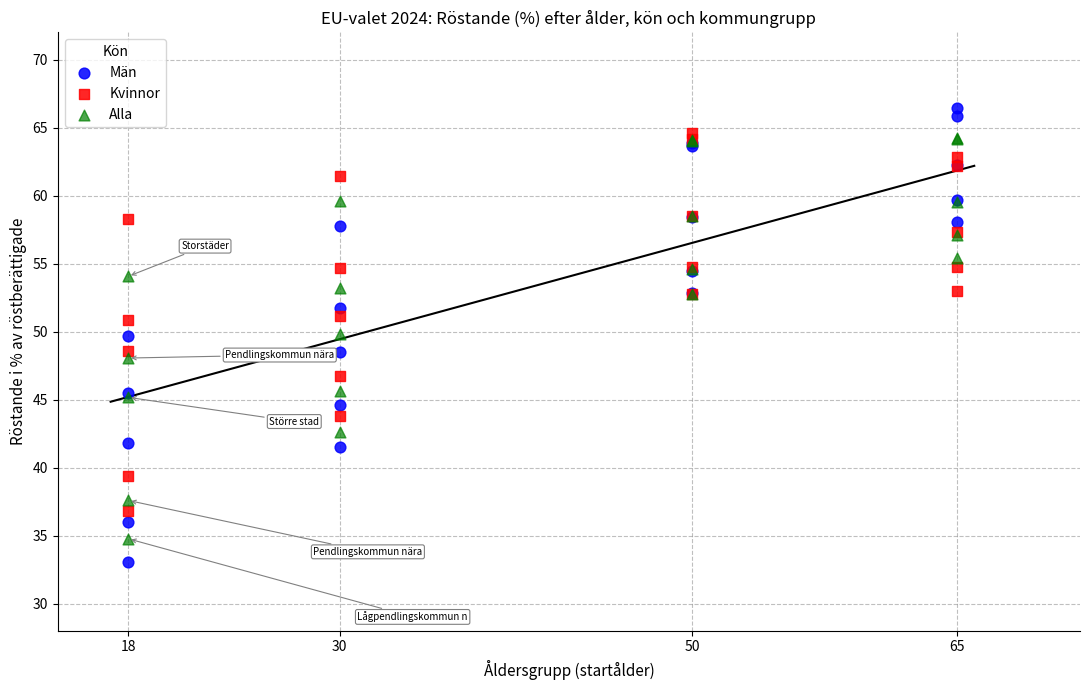

Which series has the widest spread of Y values?

Män